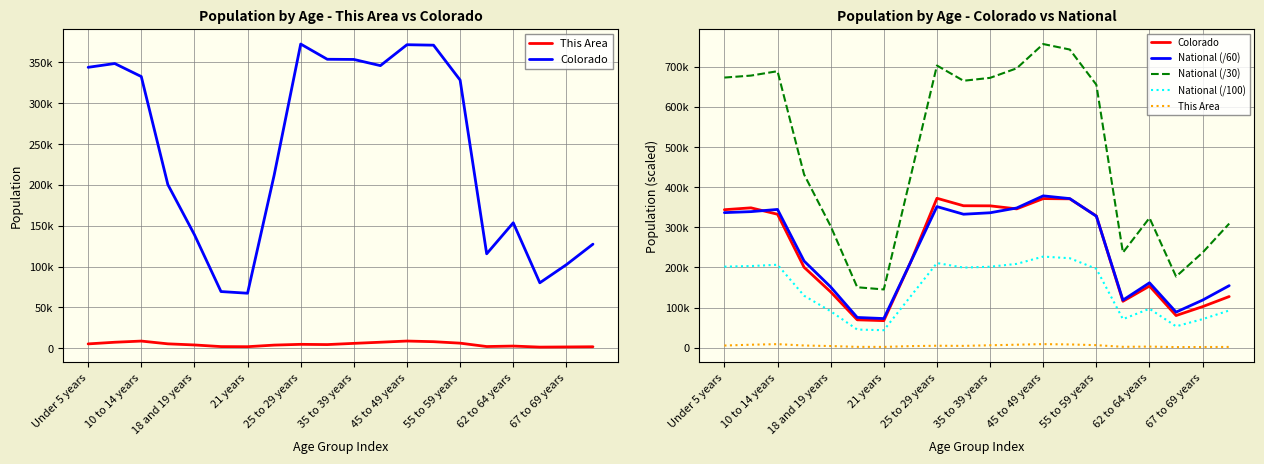

How many values in the Colorado series exceed 328364?

9